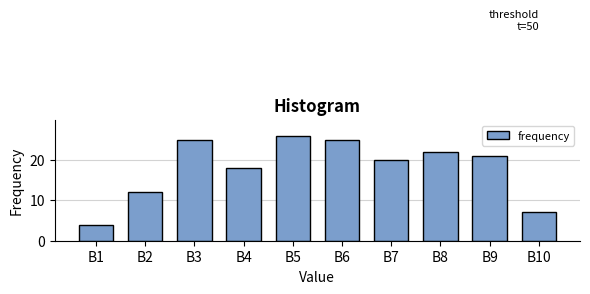

Reading left to right, list all the values displayed in this chart.

4	12	25	18	26	25	20	22	21	7